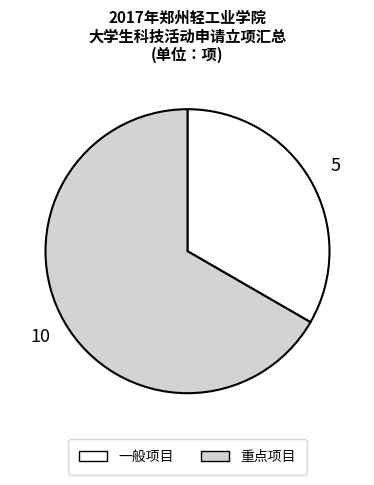

Rank the categories by value from lowest to highest.

一般项目, 重点项目